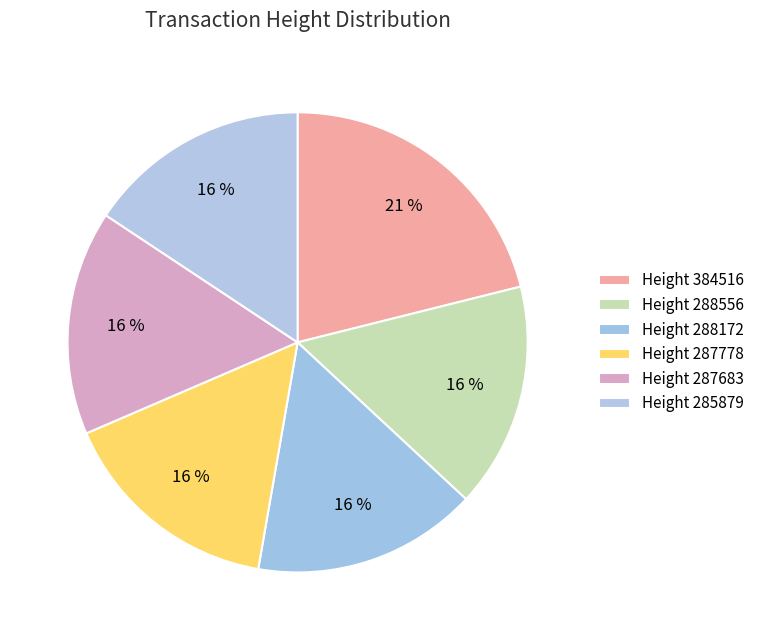

To the nearest percent, what is the average slice percentage?

17%